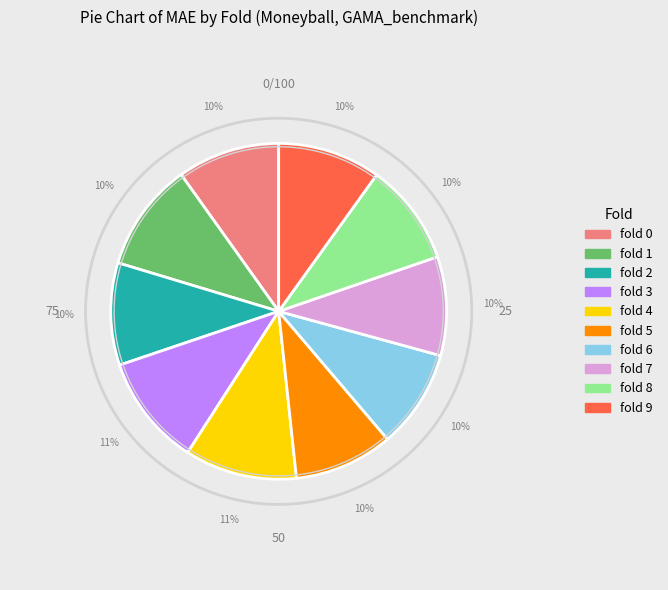

Is fold 3 the majority of the pie?

No